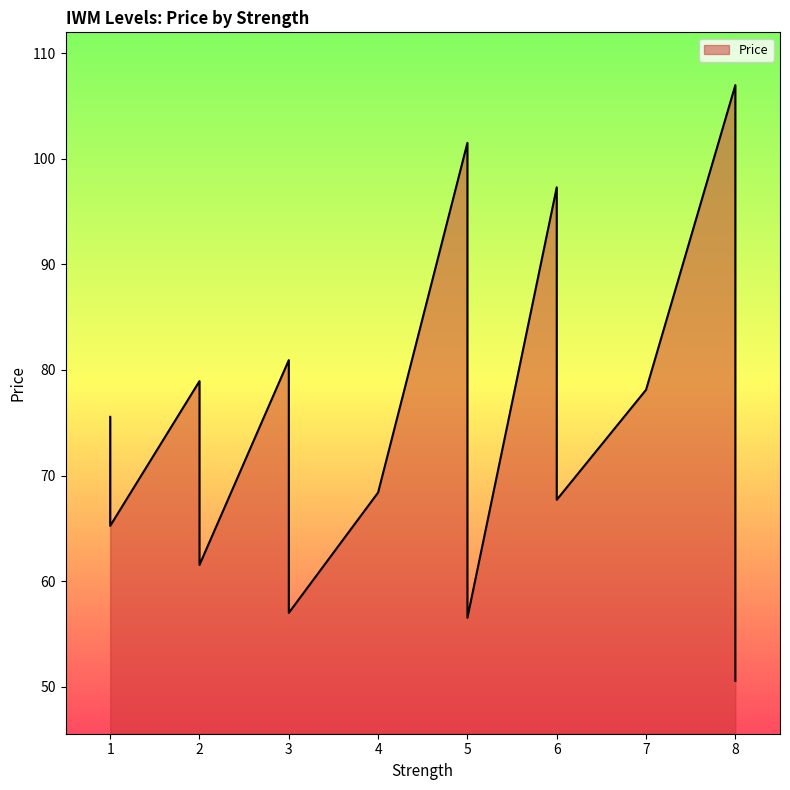

Does the chart display data point markers on the line(s)?

No